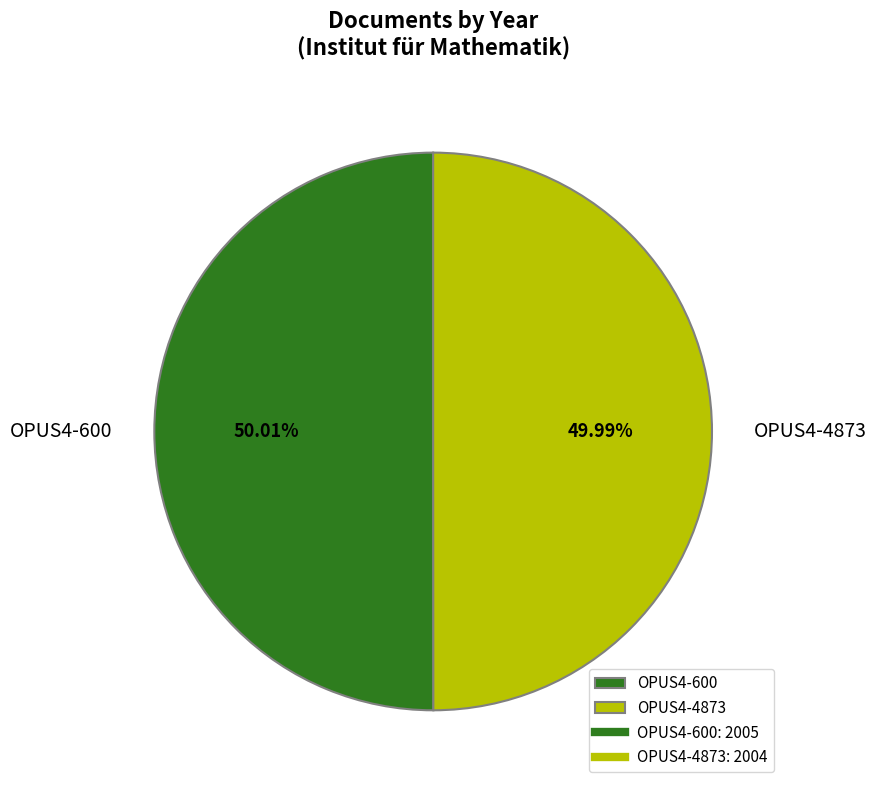

What is the ratio of the value at OPUS4-4873 to the value at OPUS4-600?

1.0